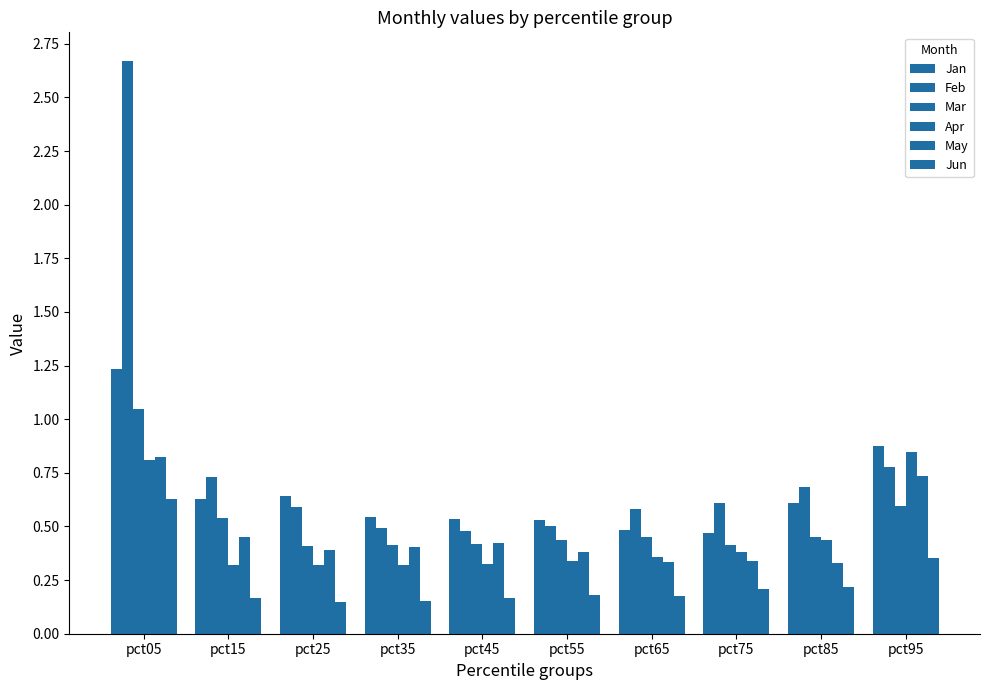

Count the number of categories in the chart.

10